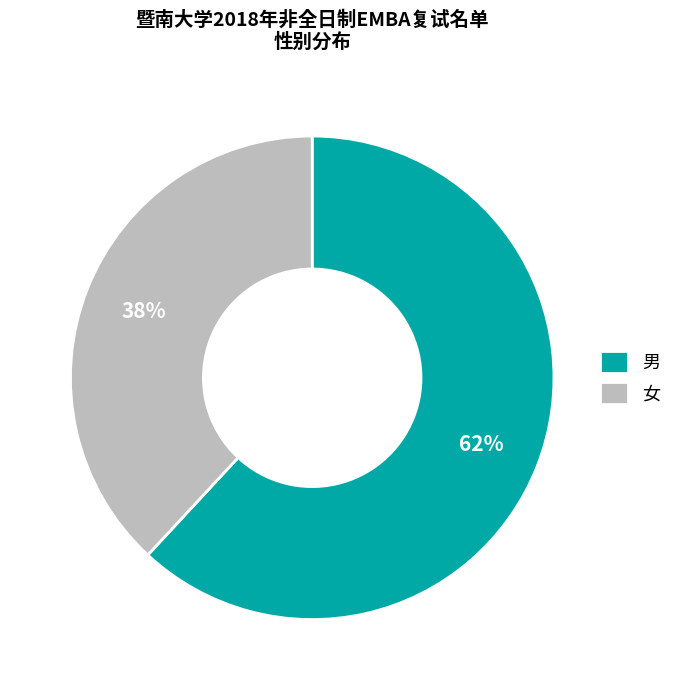

Count the number of slices in the pie.

2